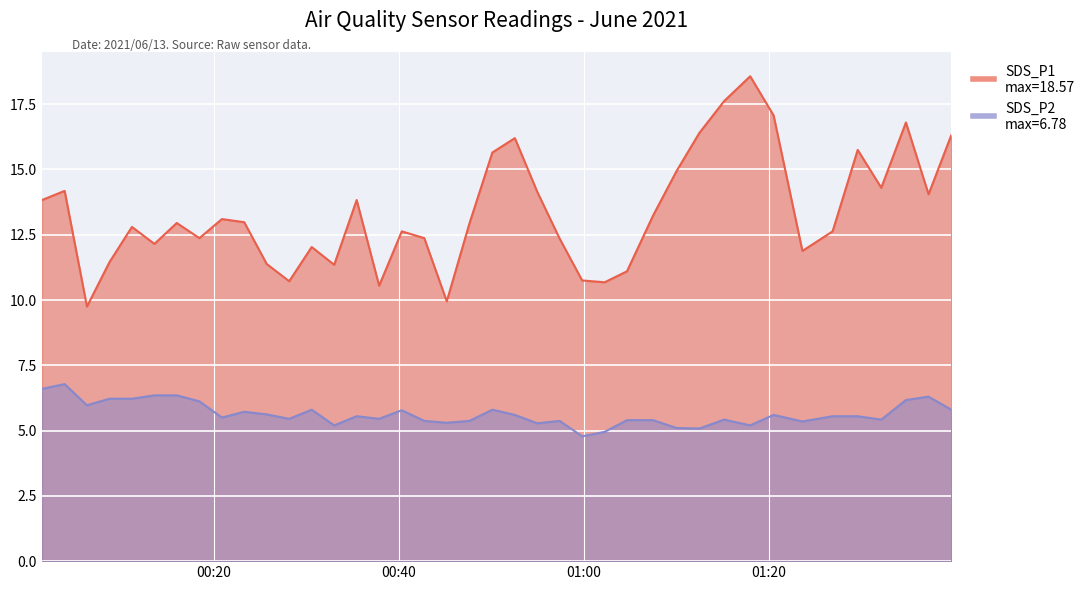

Which series has the largest total across all categories?

SDS_P1